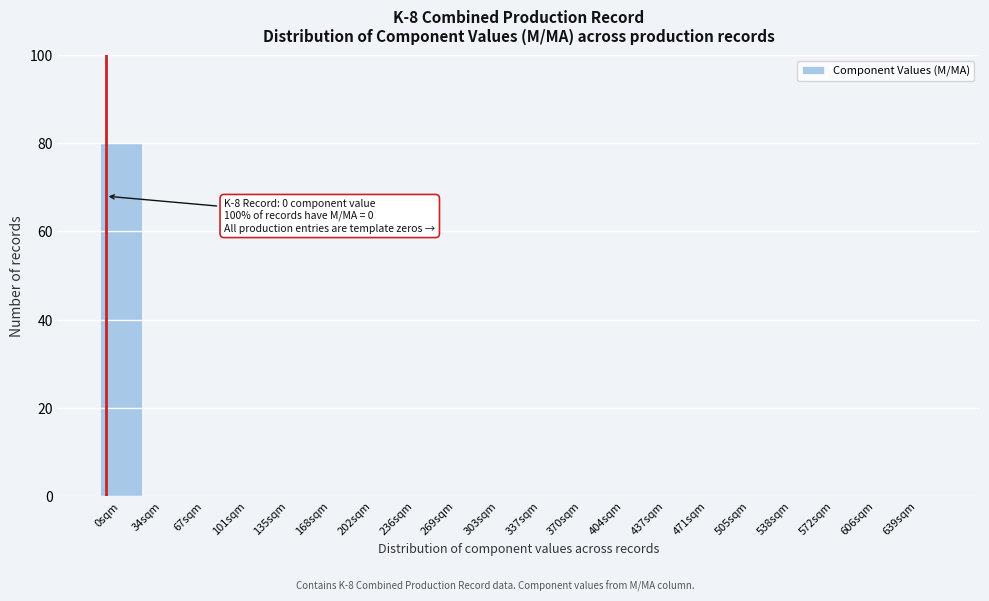

Reading left to right, transcribe all the data shown in this chart.

0sqm=80	34sqm=0	67sqm=0	101sqm=0	135sqm=0	168sqm=0	202sqm=0	236sqm=0	269sqm=0	303sqm=0	337sqm=0	370sqm=0	404sqm=0	437sqm=0	471sqm=0	505sqm=0	538sqm=0	572sqm=0	606sqm=0	639sqm=0